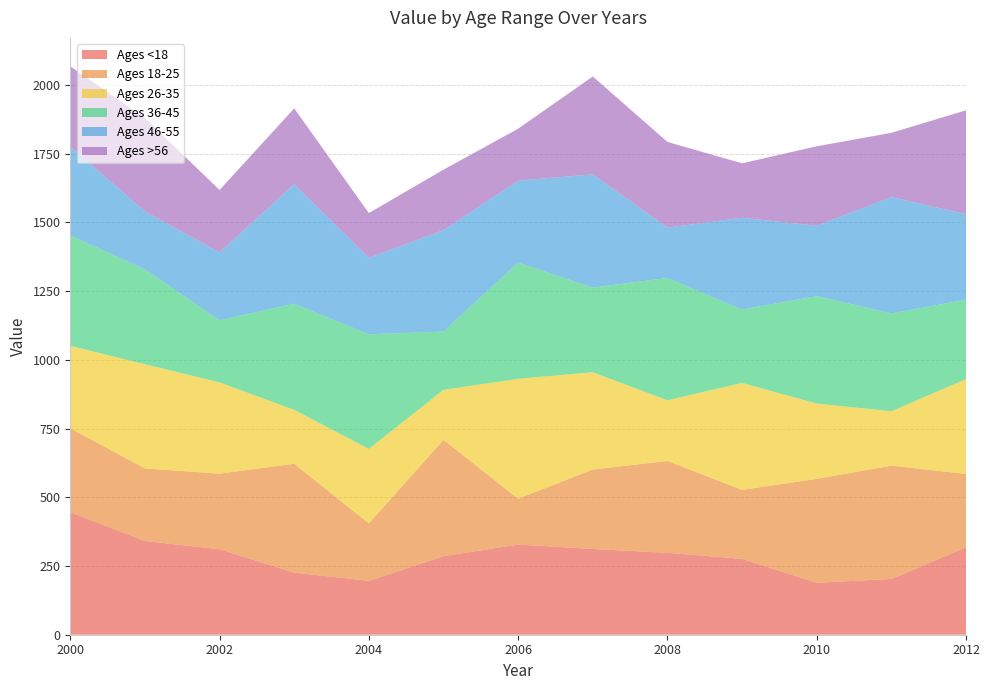

Reading right to left, what are all the values shown in this chart?

Ages <18: 318	203	189	276	298	312	328	286	196	226	311	341	446
Ages 18-25: 267	412	378	251	334	289	167	423	209	396	275	264	305
Ages 26-35: 345	198	274	389	221	354	436	182	271	196	332	379	300
Ages 36-45: 289	356	391	267	445	308	423	212	417	386	226	345	402
Ages 46-55: 311	423	256	334	183	412	298	369	278	435	247	211	323
Ages >56: 378	234	289	198	312	356	189	220	163	276	227	340	292